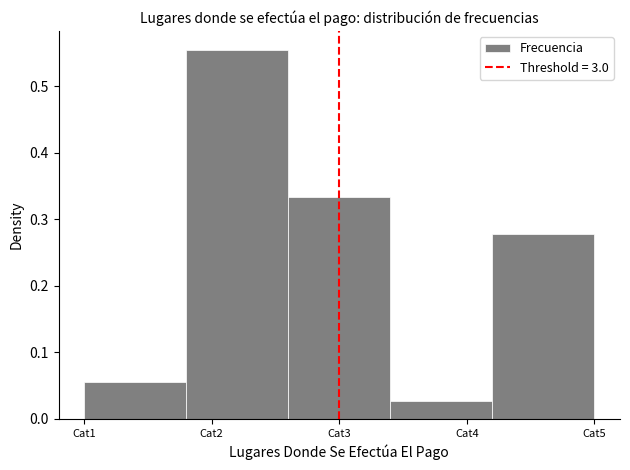

What is the difference between the maximum and minimum values?

0.5